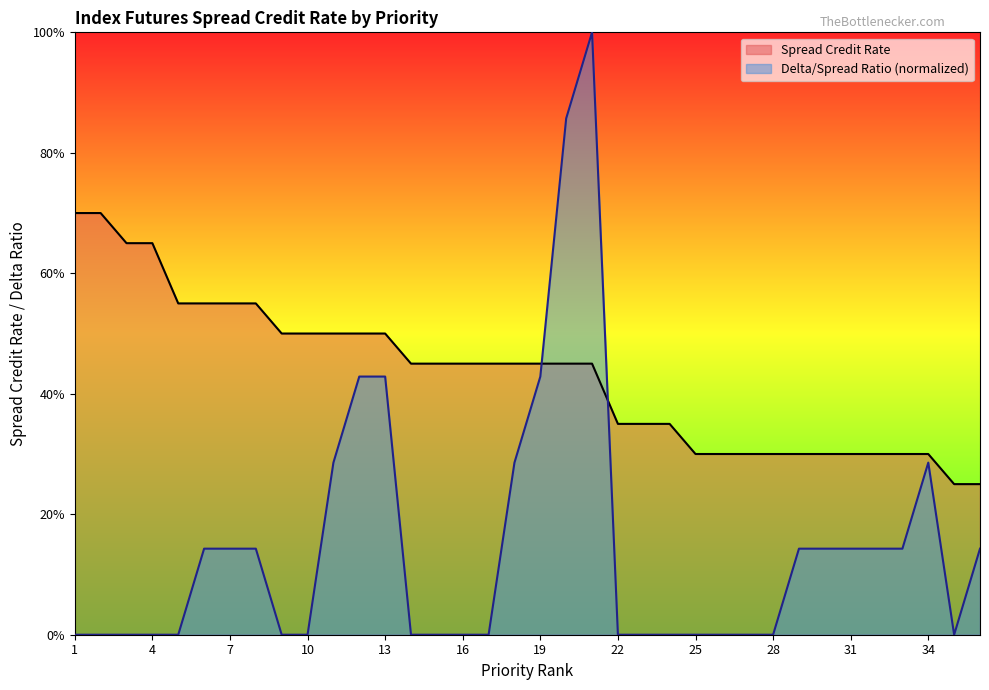

Does the chart display data point markers on the line(s)?

No